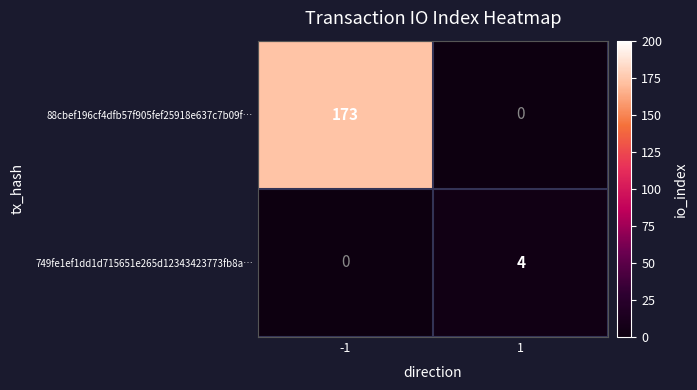

Between -1 and 1, which series saw the biggest shift?

88cbef196cf4dfb57f905fef25918e637c7b09f…